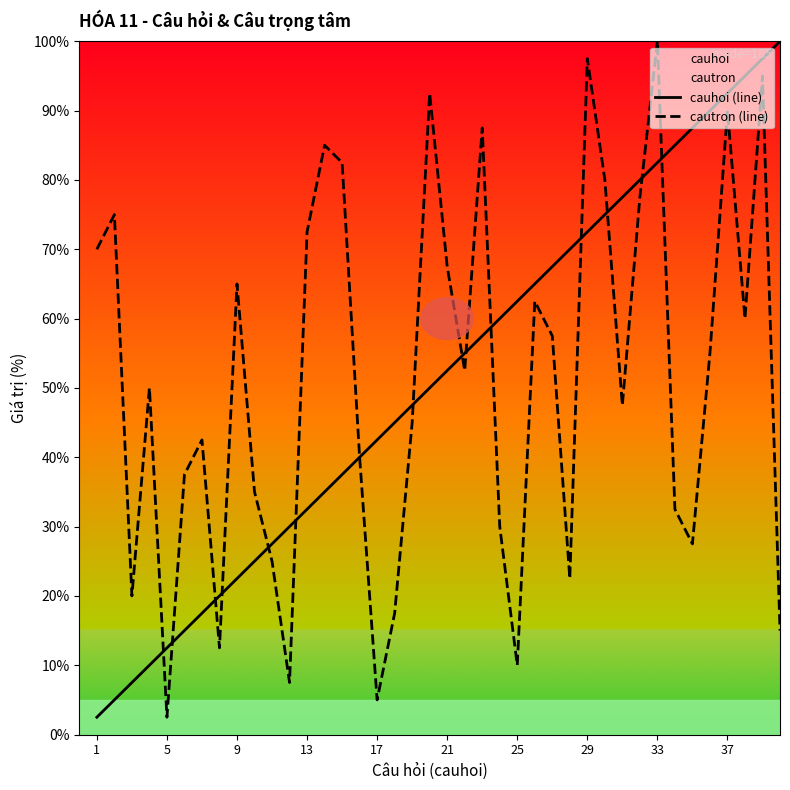

Does the chart display data point markers on the line(s)?

No